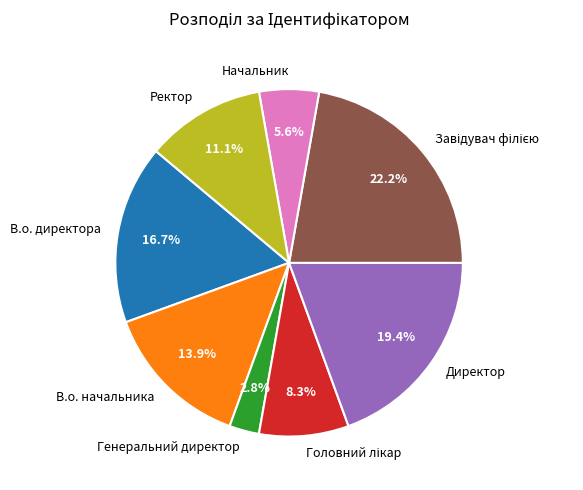

What is the smallest slice in the pie chart?

Генеральний директор